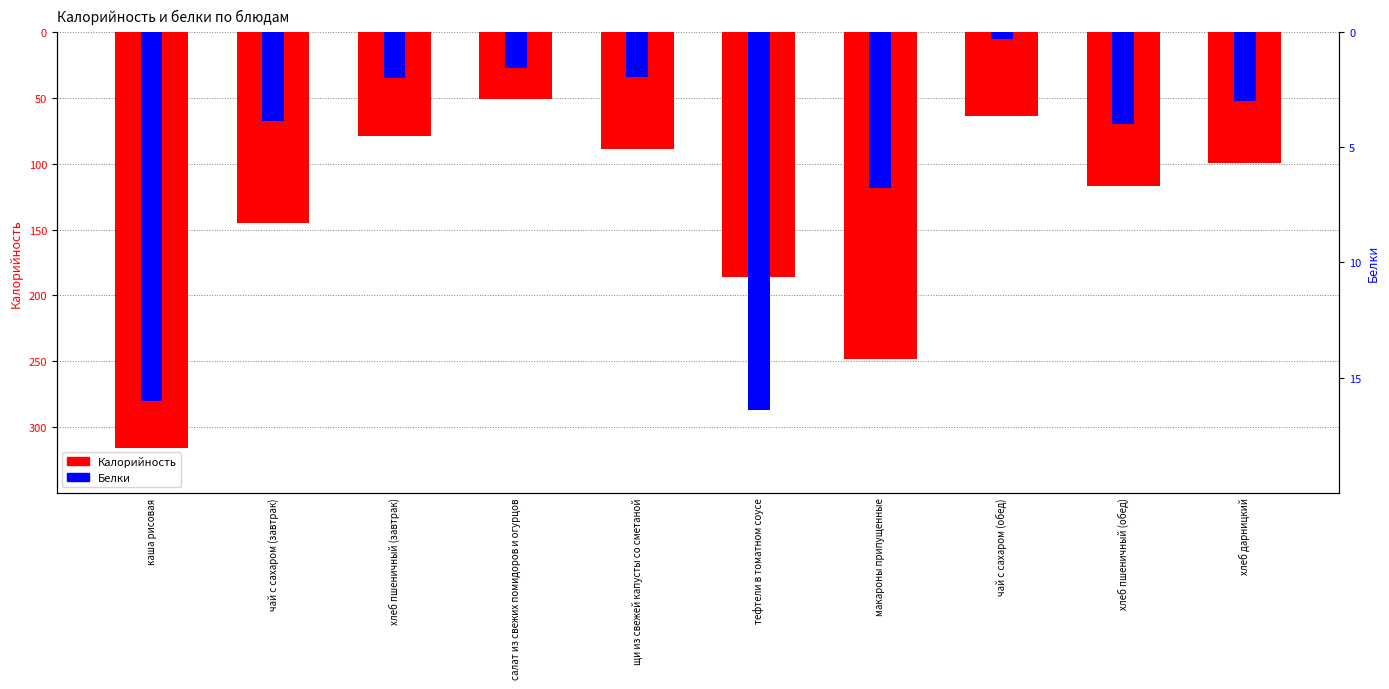

Is it true that Калорийность equals -186.1 at тефтели в томатном соусе?

True